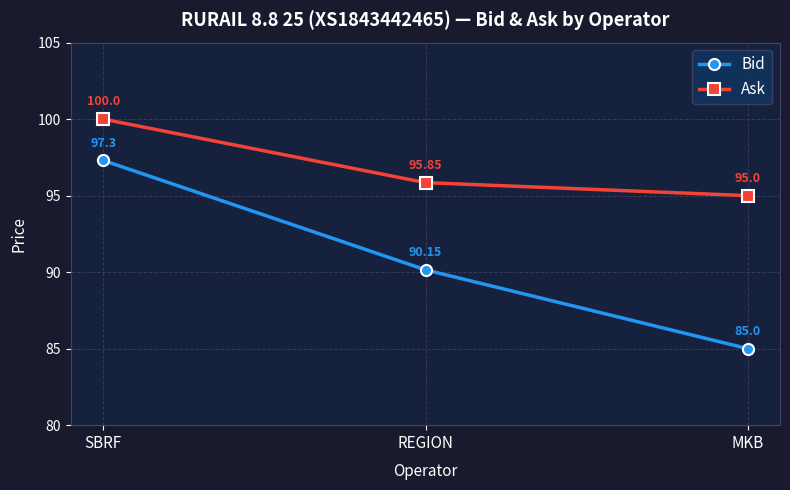

True or false: Ask has a value of 25.8 at SBRF.

False